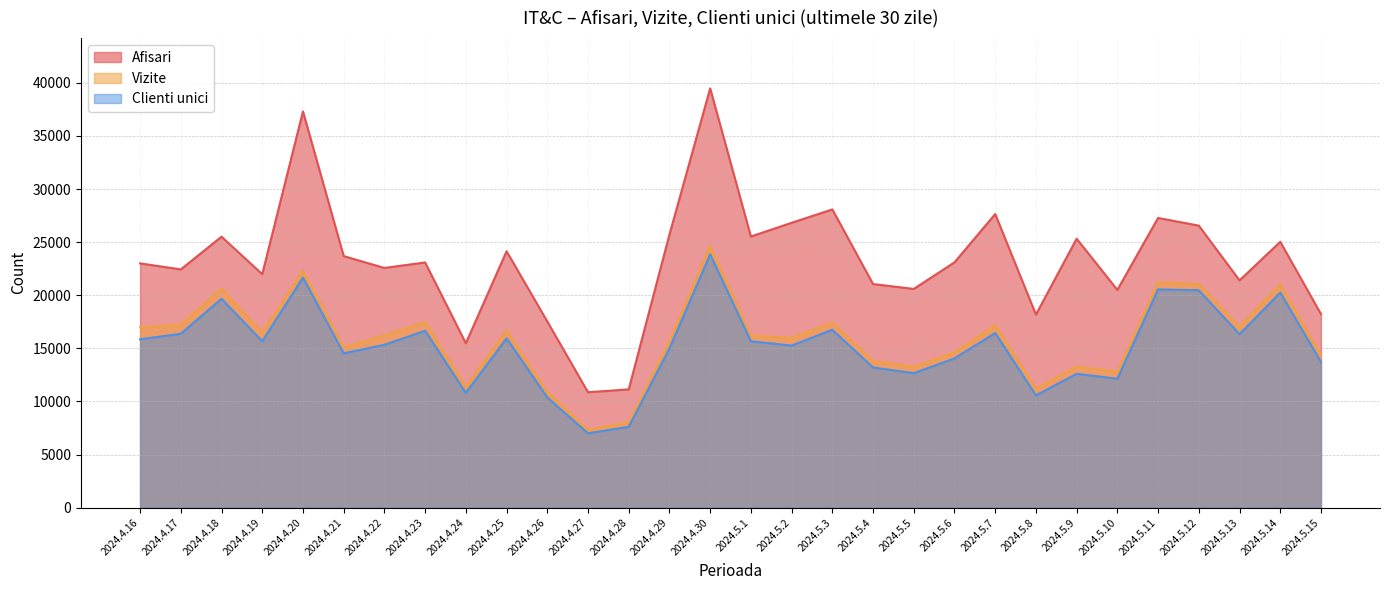

In Vizite, how many points are higher than both neighbors (excluding endpoints)?

10